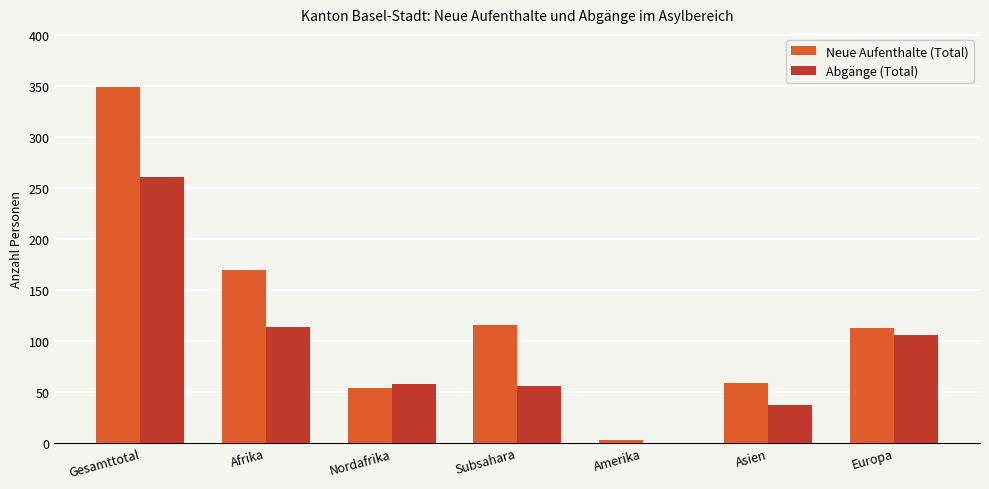

Which category has the highest value across all series?

Gesamttotal